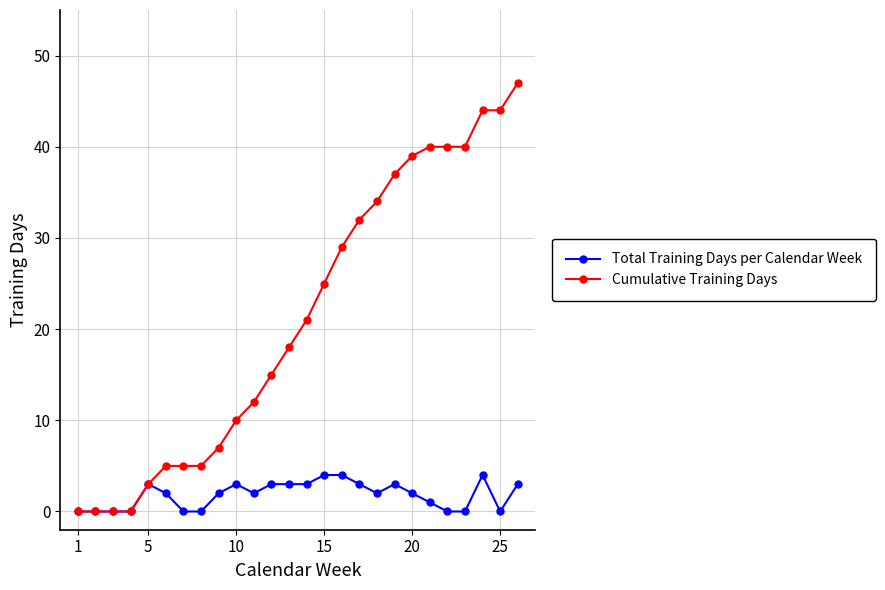

Reading left to right, extract all data points from this chart.

Total Training Days per Calendar Week: 0	0	0	0	3	2	0	0	2	3	2	3	3	3	4	4	3	2	3	2	1	0	0	4	0	3
Cumulative Training Days: 0	0	0	0	3	5	5	5	7	10	12	15	18	21	25	29	32	34	37	39	40	40	40	44	44	47